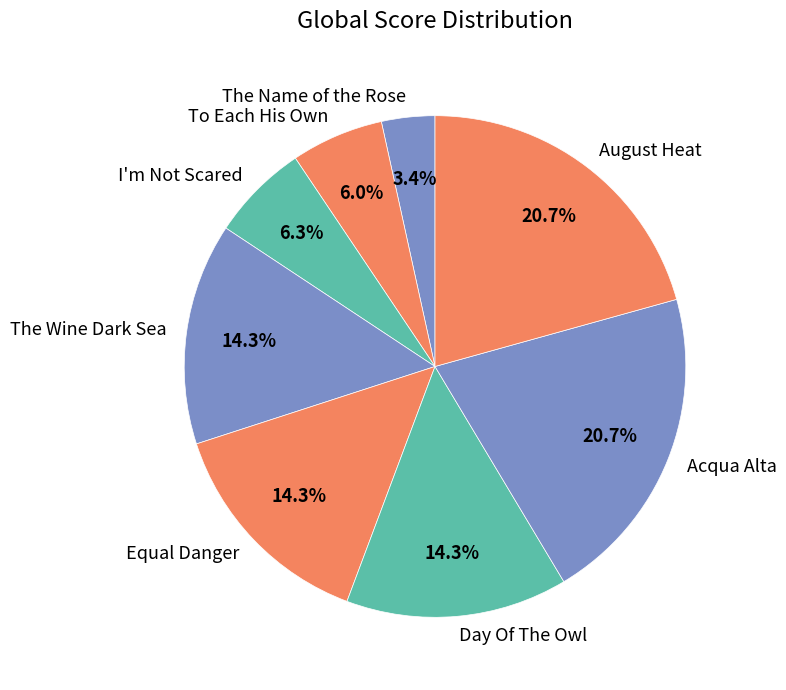

What percentage is NOT represented by The Wine Dark Sea?

85.7%